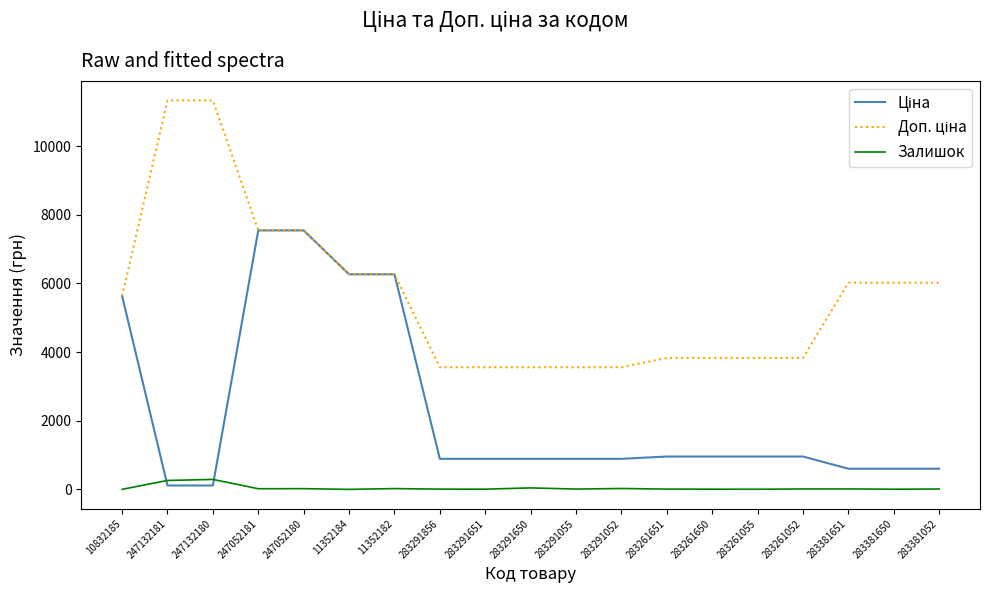

What is the difference between the highest and lowest values at 283261055?

3824.4